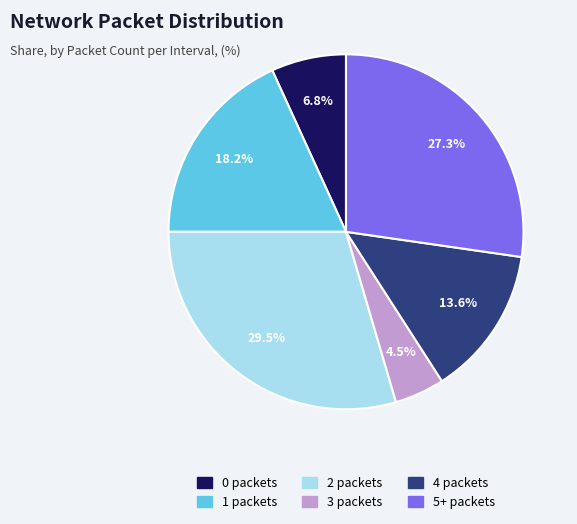

To the nearest percent, what portion does 5+ represent?

27%